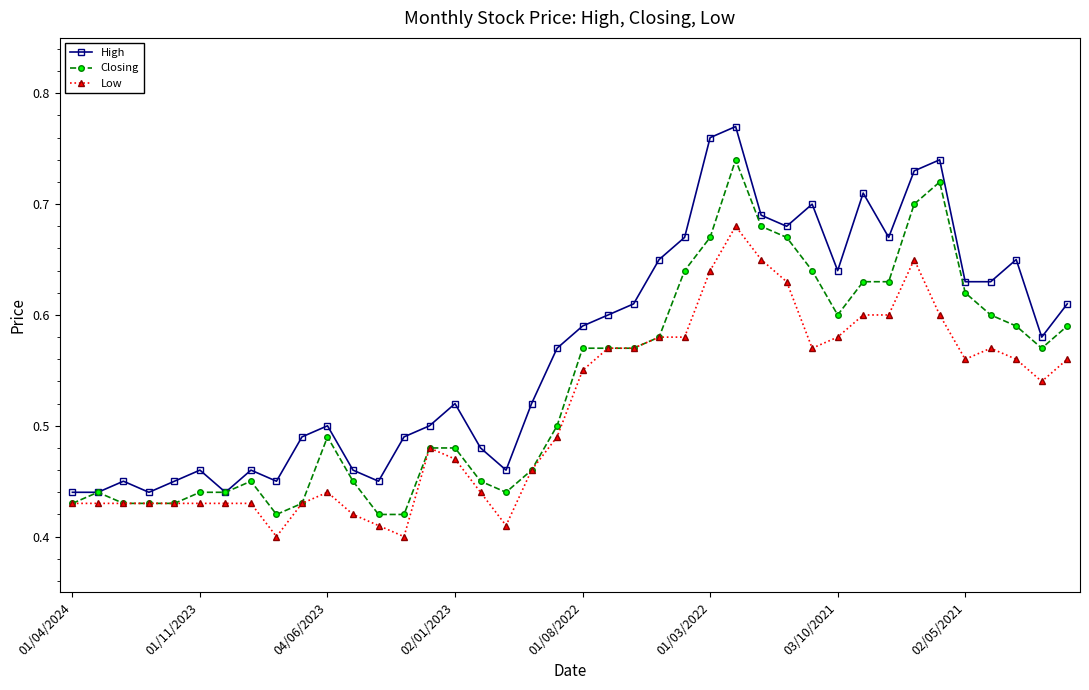

Count the High values in the range 0 to 1.

40